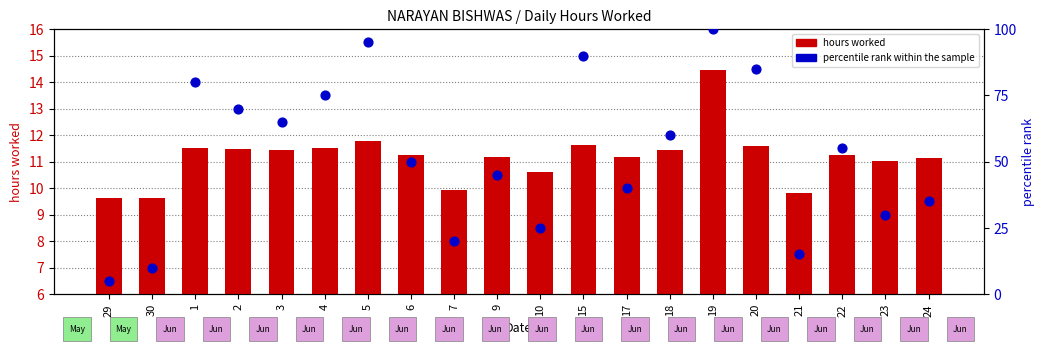

What are all the series names shown in the legend?

hours worked, percentile rank within the sample